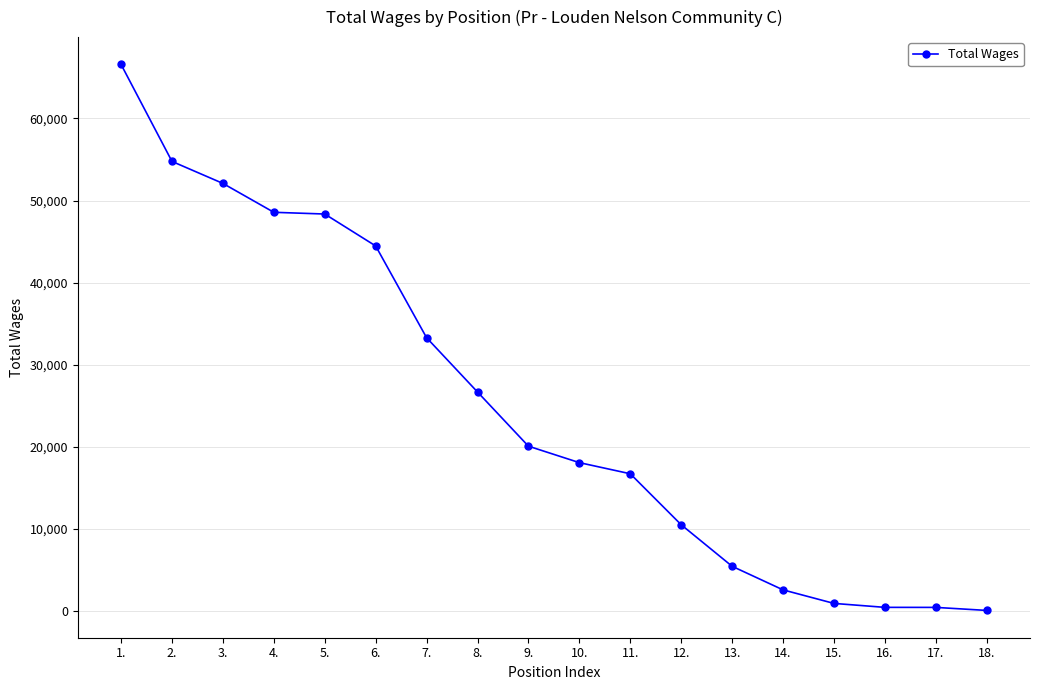

Does the chart have visible grid lines?

Yes